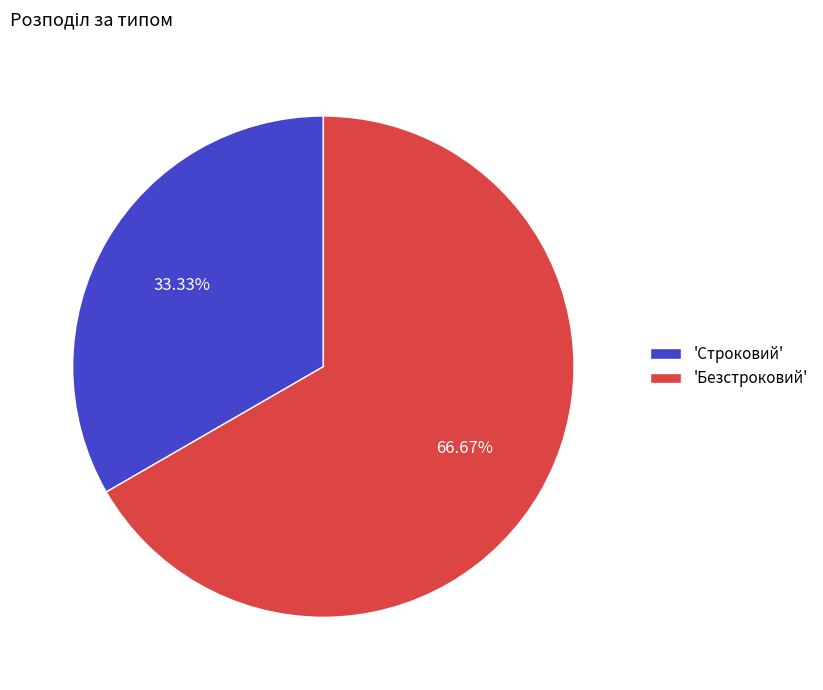

Which slice represents more than half of the pie?

'Безстроковий'